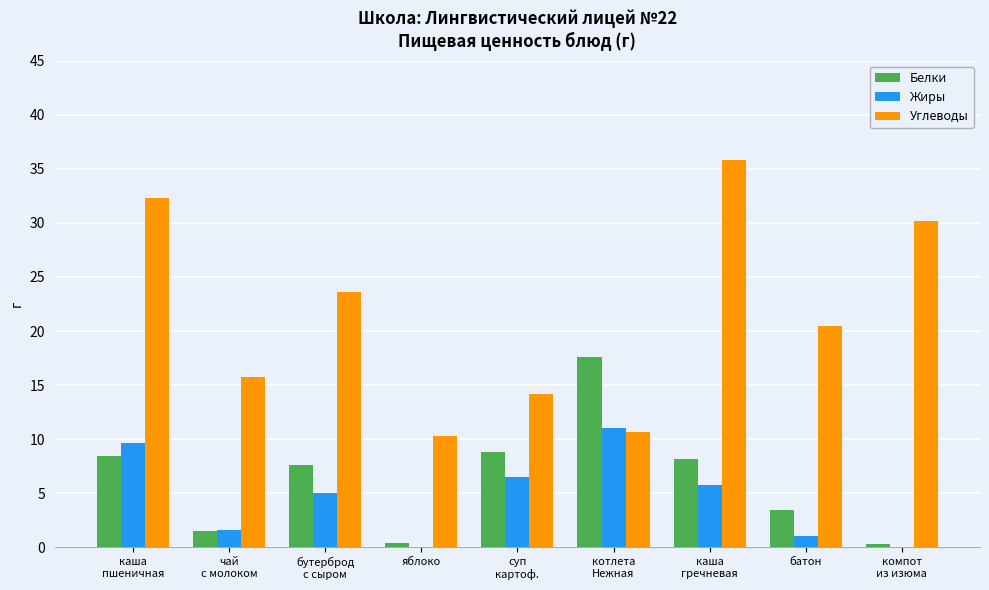

What is the difference between the Белки values at каша
гречневая and компот
из изюма?

7.9